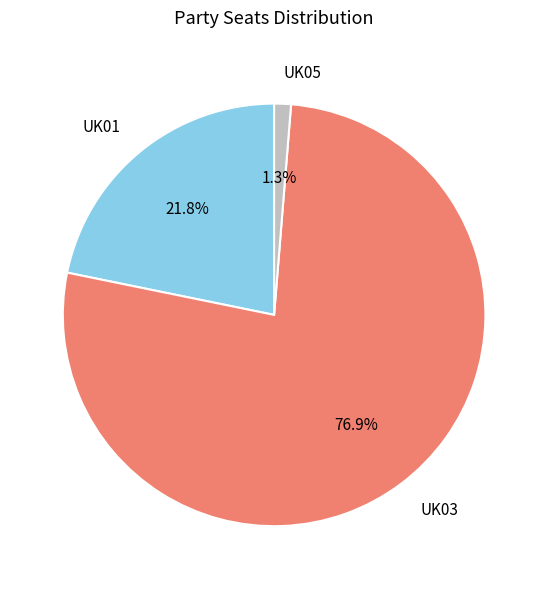

Is there any slice that represents more than half of the pie?

Yes